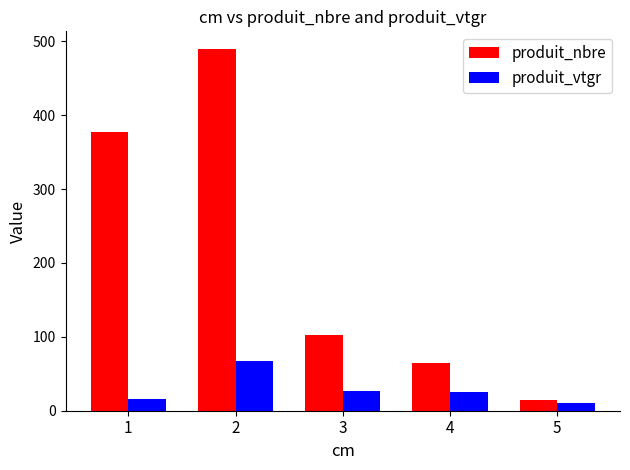

The produit_vtgr series shows 67.2 at 2. True or false?

True